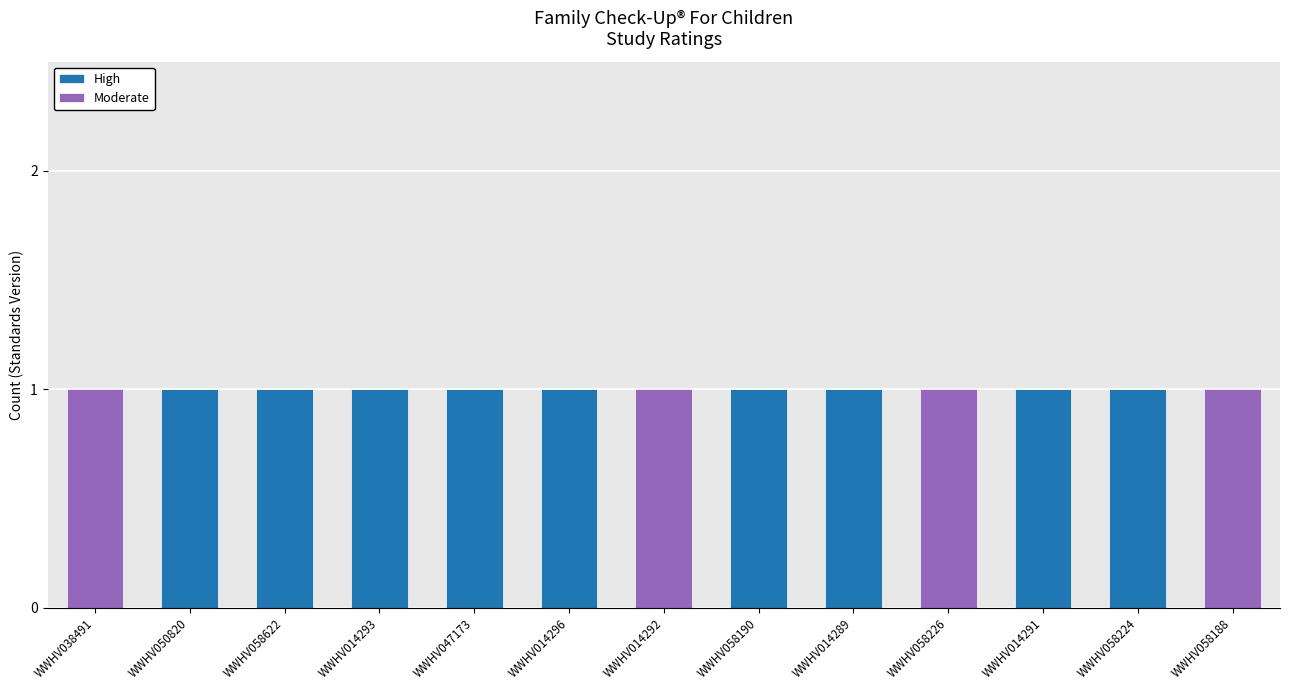

What is the sum of all High values?

9